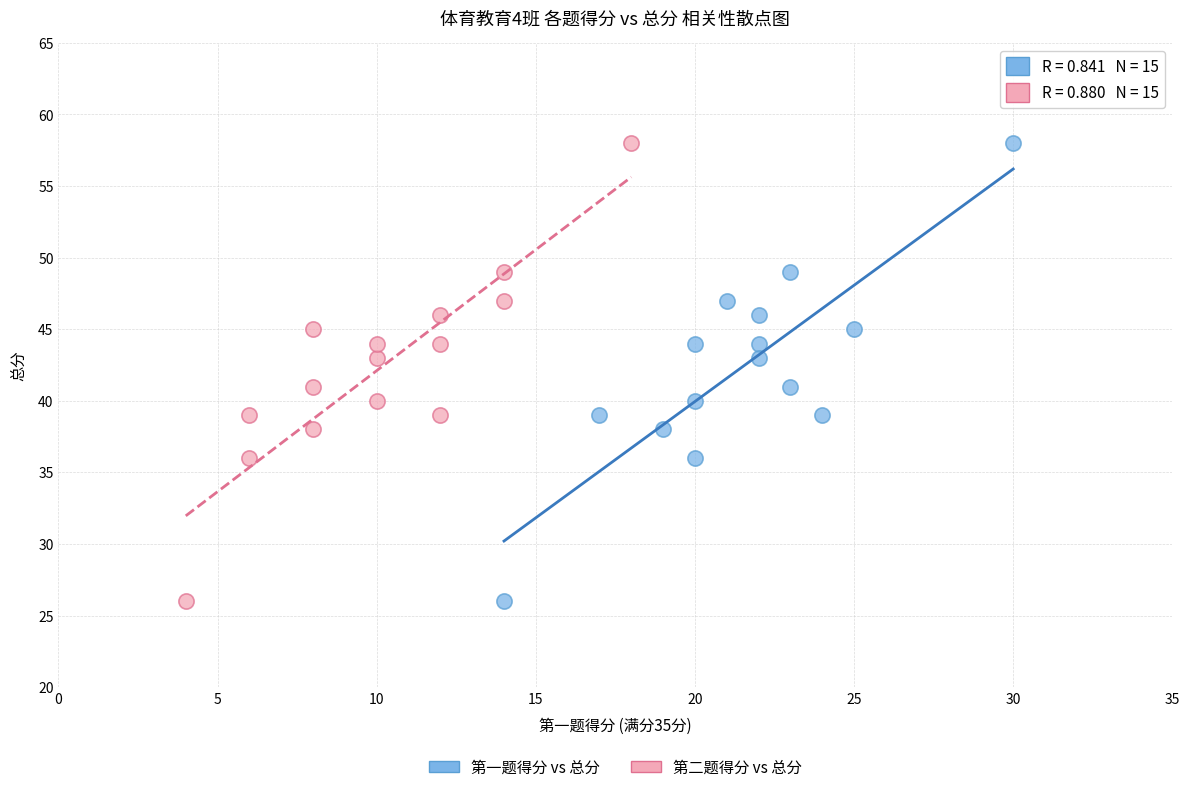

What are all the series names shown in the legend?

第一题得分 vs 总分, 第二题得分 vs 总分